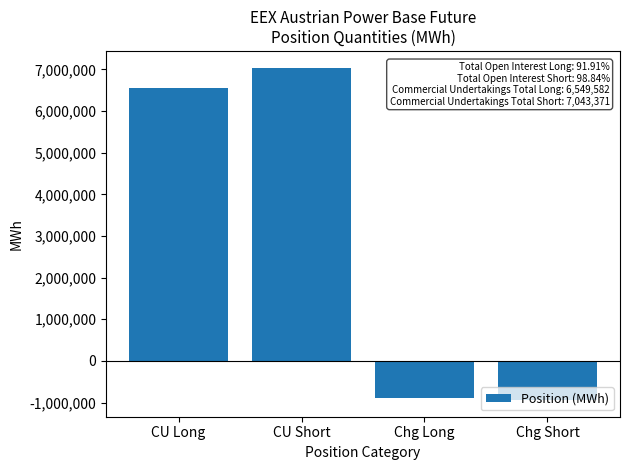

What is the sum of the values at CU Short and CU Long?

13592953